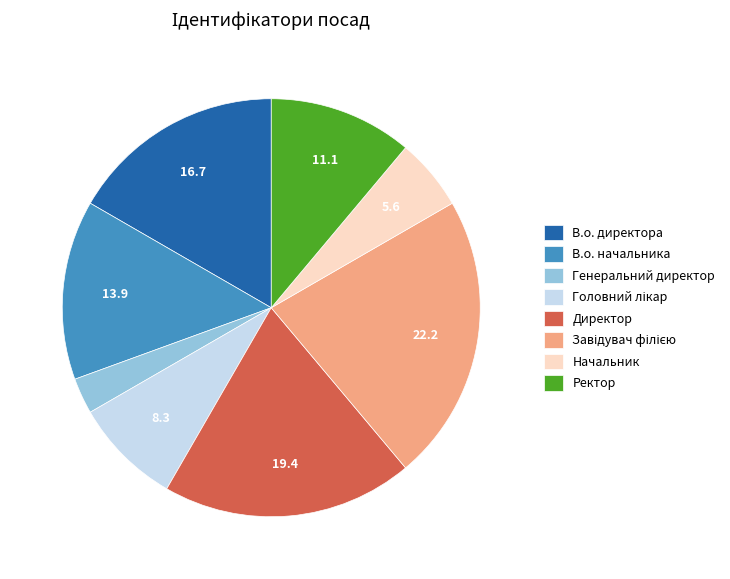

Is there any slice that represents more than half of the pie?

No